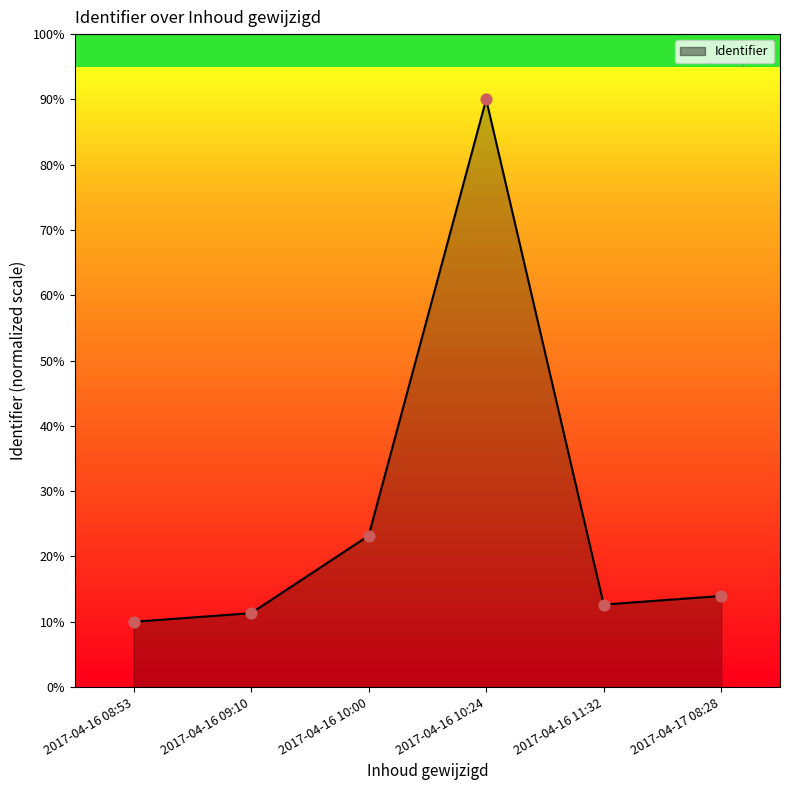

Which has a higher value, 2017-04-16 10:00 or 2017-04-16 09:10?

2017-04-16 10:00